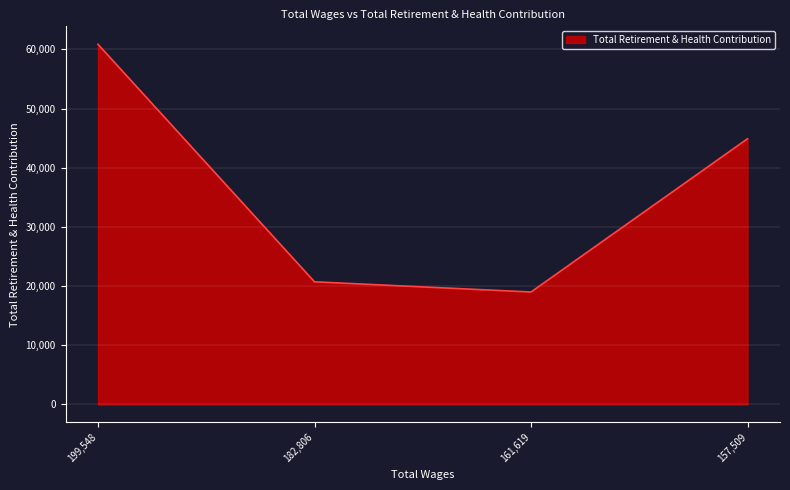

Does the chart display data point markers on the line(s)?

No